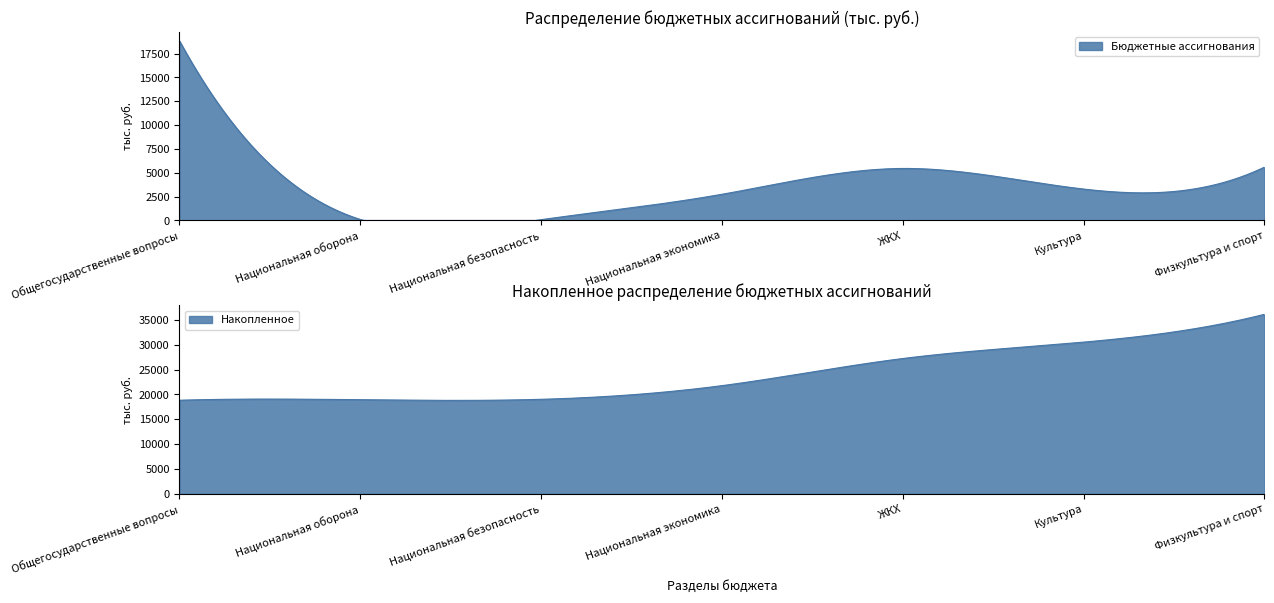

How many values are below 3292?

3